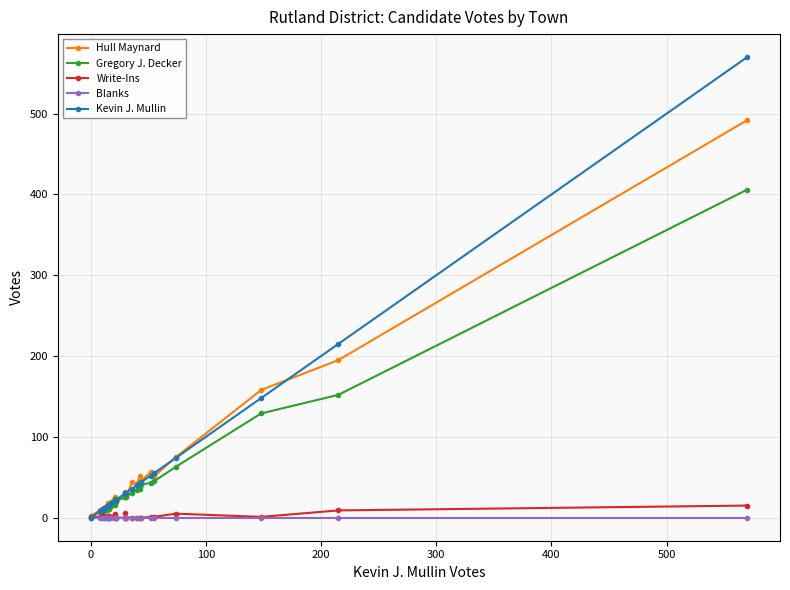

How many lines are shown in the chart?

5